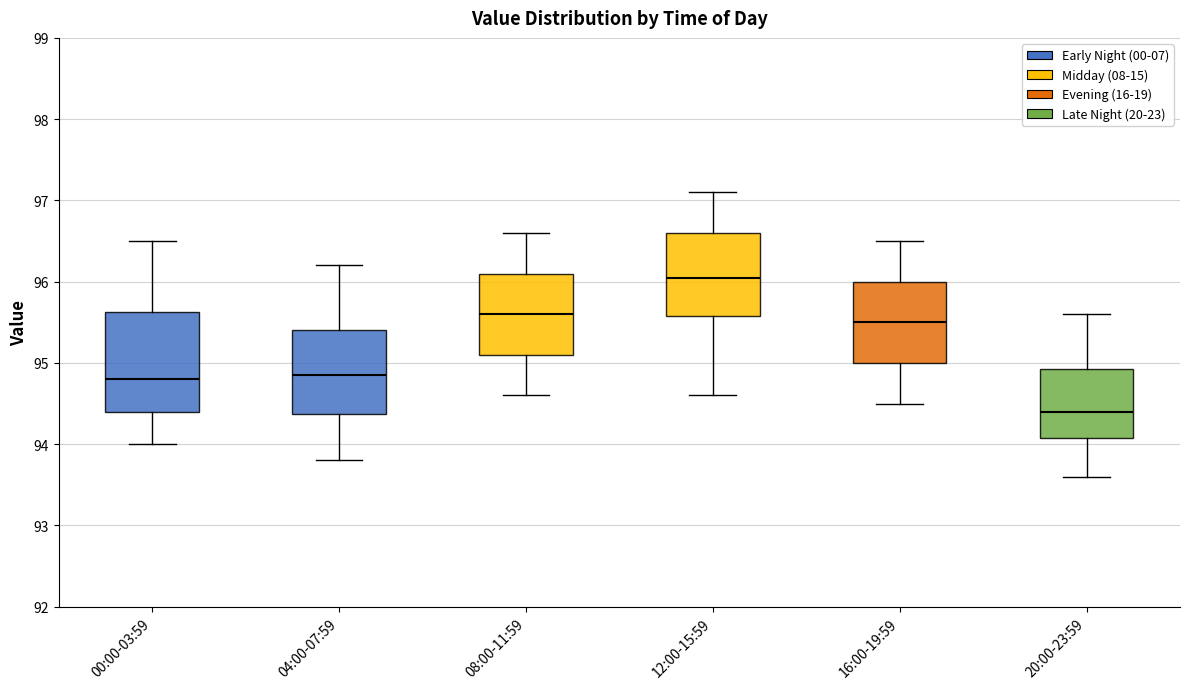

Where does the lower whisker of the box for 04:00-07:59 end on the y-axis? The values are not printed on the chart, so give them approximately, as read against the axis.

93.8